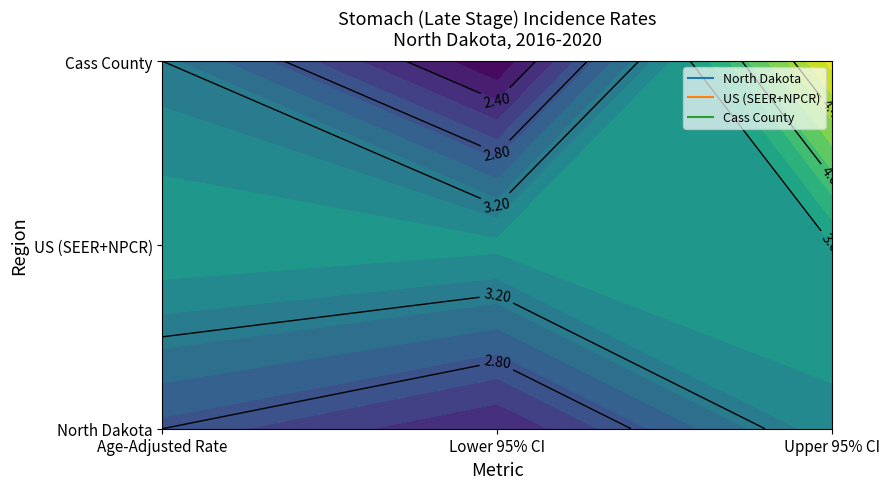

At which category is the sum across all series the highest?

2